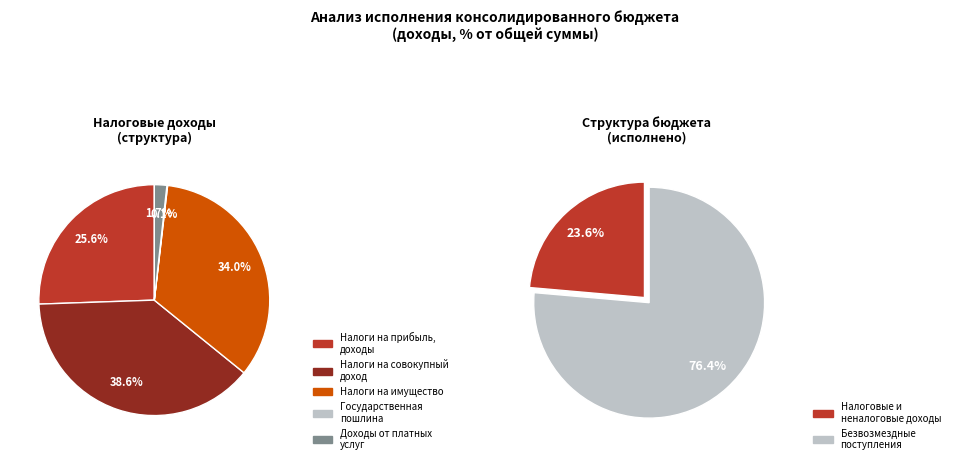

What is the majority slice?

БЕЗВОЗМЕЗДНЫЕ ПОСТУПЛЕНИЯ